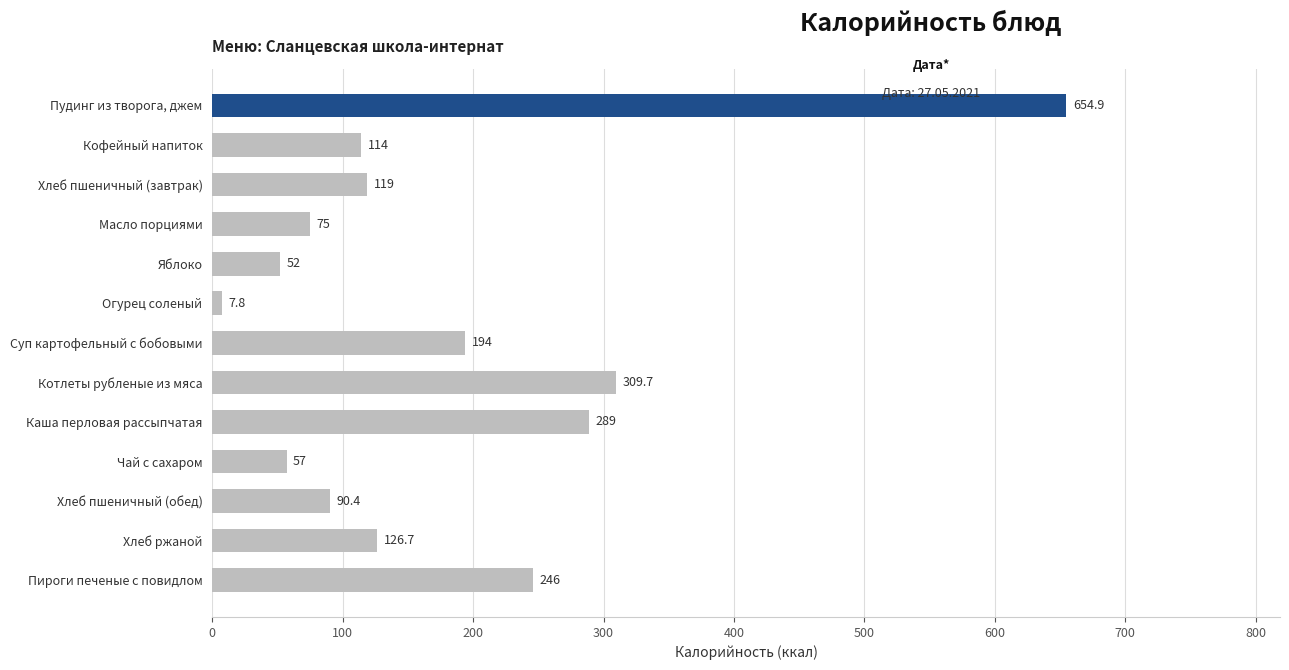

Reading top to bottom, extract all data points from this chart.

Пудинг из творога, джем=654.9	Кофейный напиток=114.0	Хлеб пшеничный (завтрак)=119.0	Масло порциями=75.0	Яблоко=52.0	Огурец соленый=7.8	Суп картофельный с бобовыми=194.0	Котлеты рубленые из мяса=309.7	Каша перловая рассыпчатая=289.0	Чай с сахаром=57.0	Хлеб пшеничный (обед)=90.4	Хлеб ржаной=126.7	Пироги печеные с повидлом=246.0